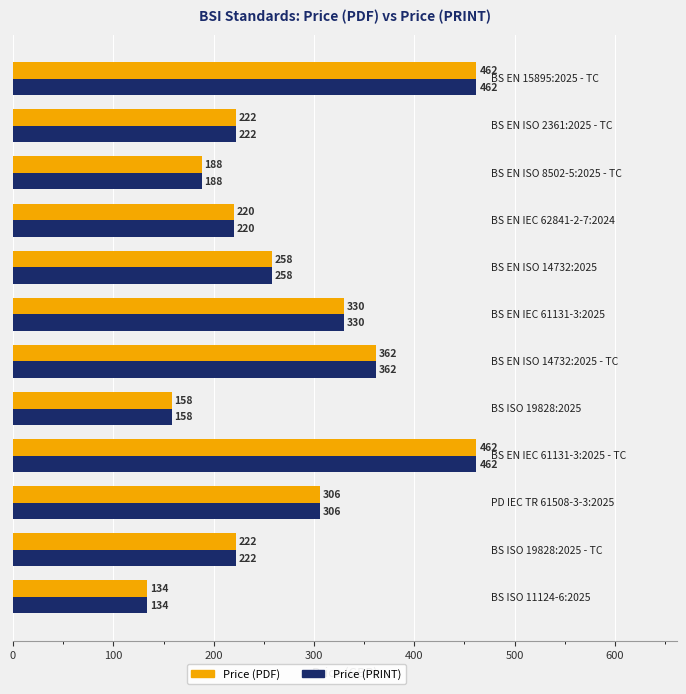

What is the maximum value shown in the chart?

462